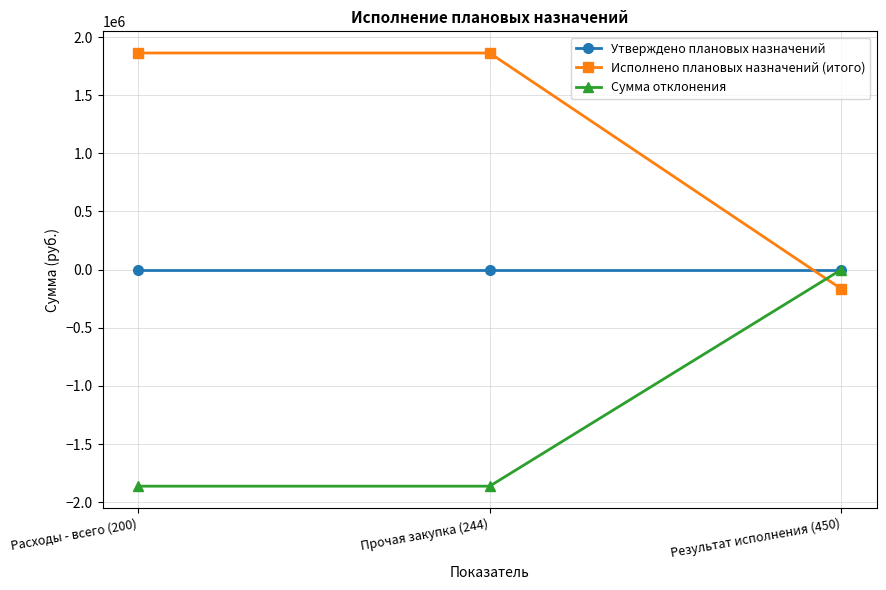

What is the sum of all Исполнено плановых назначений (итого) values?

3559134.8